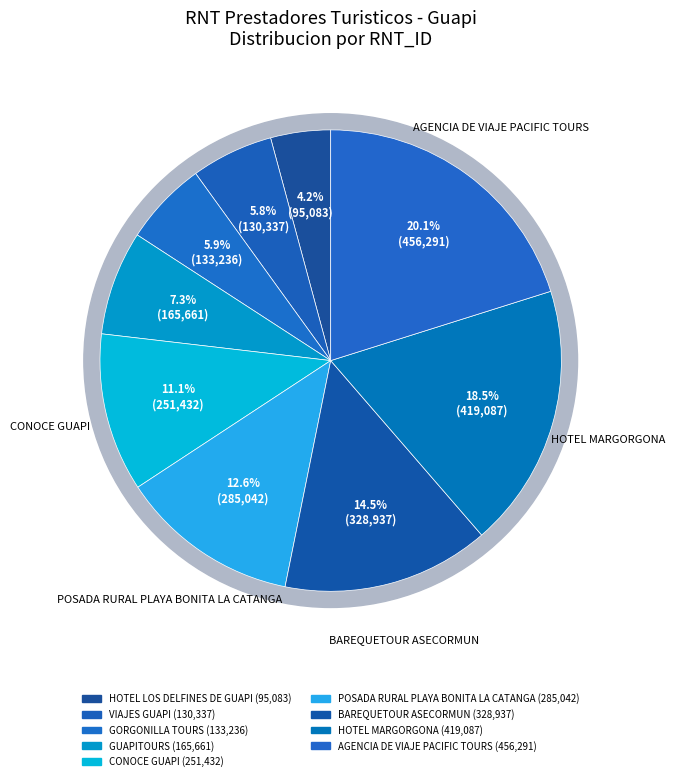

How many segments does this pie chart have?

9